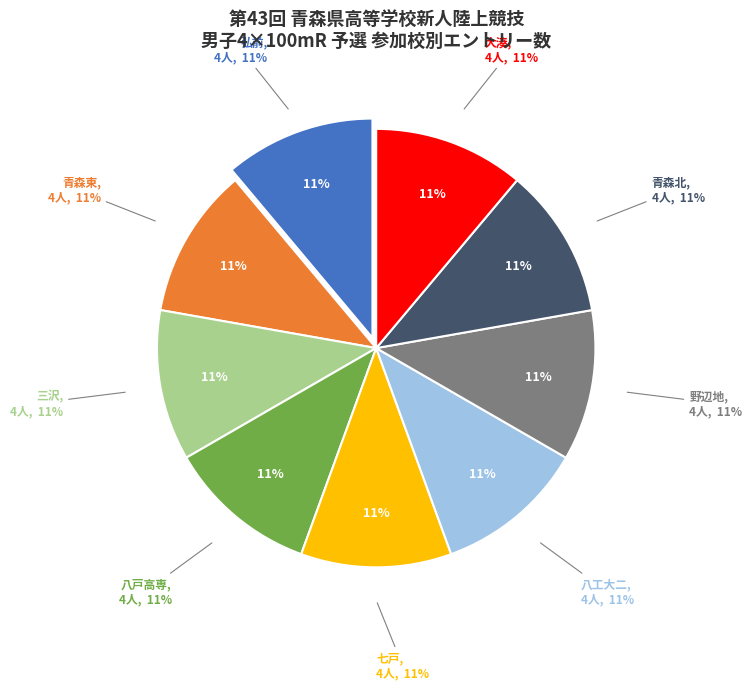

Which has a higher value, 弘前 or 青森北?

弘前